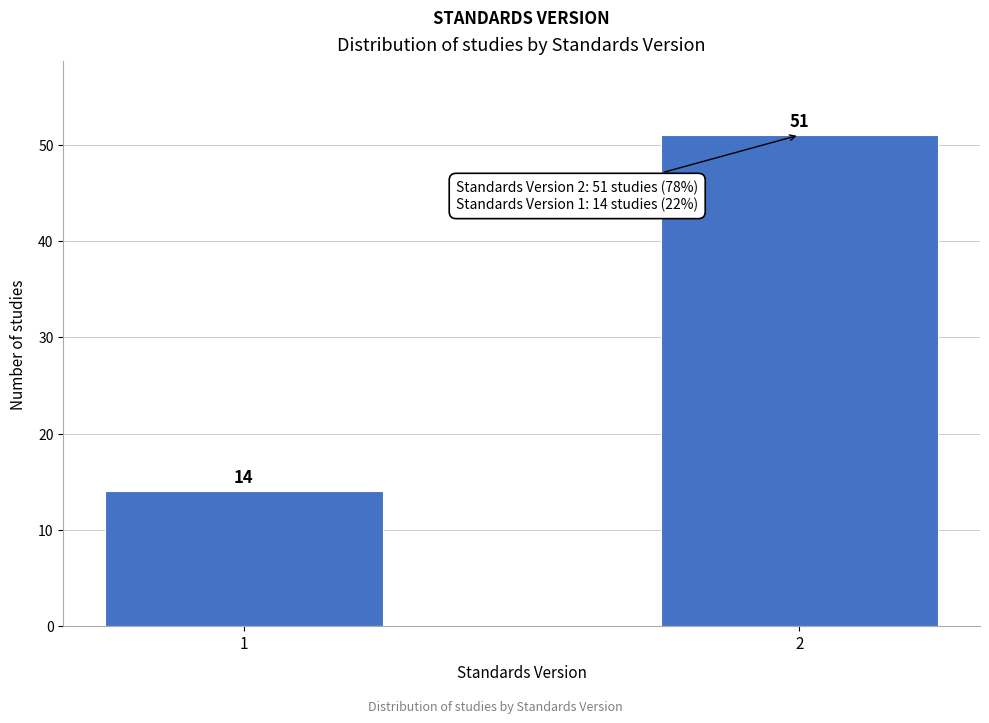

Reading left to right, extract all data points from this chart.

1=14	2=51